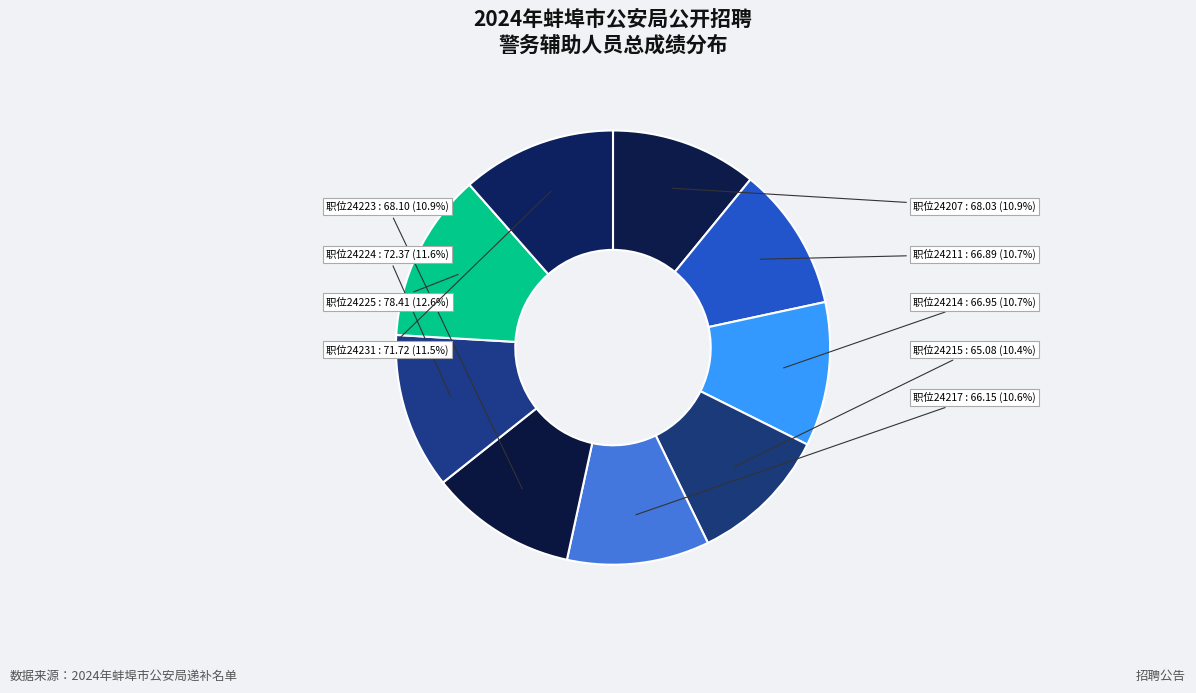

Which slice is the largest?

24225